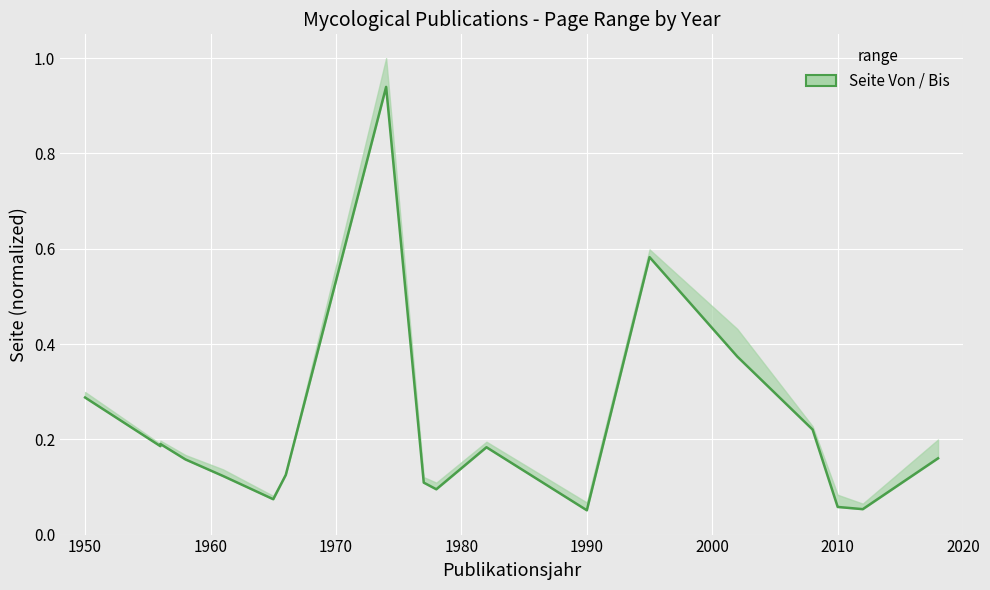

True or false: the data has more than 2 interior local peaks.

True